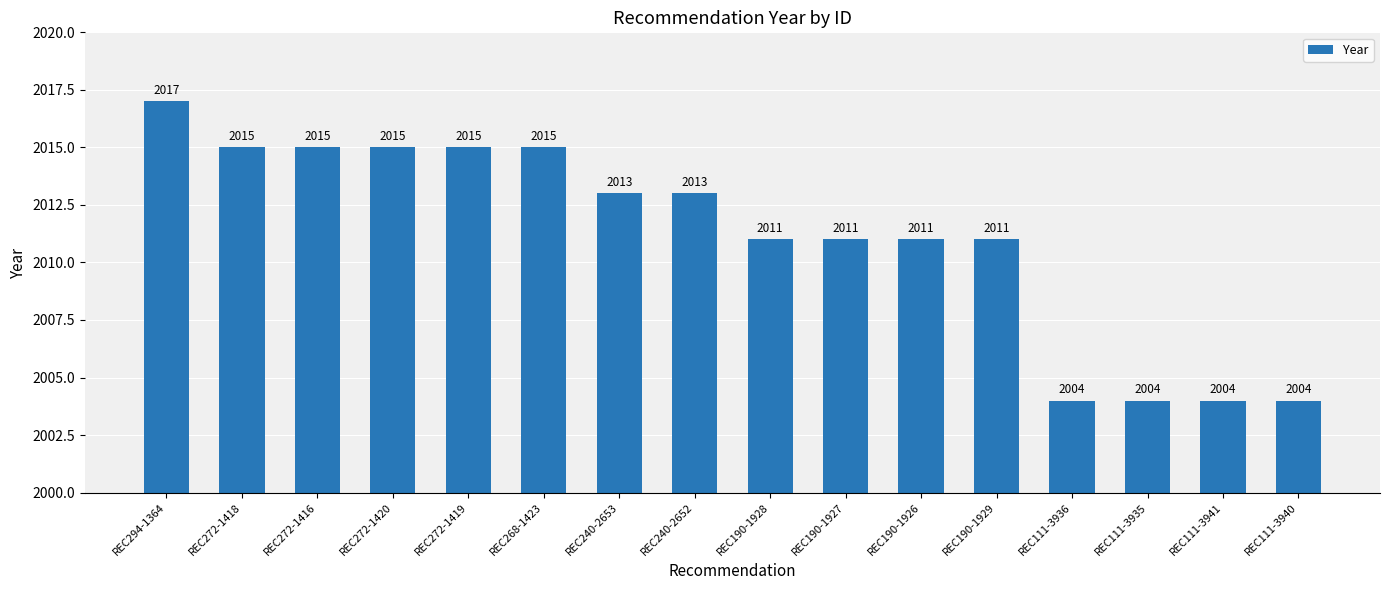

What is the sum of the values at REC190-1928 and REC272-1419?

4026